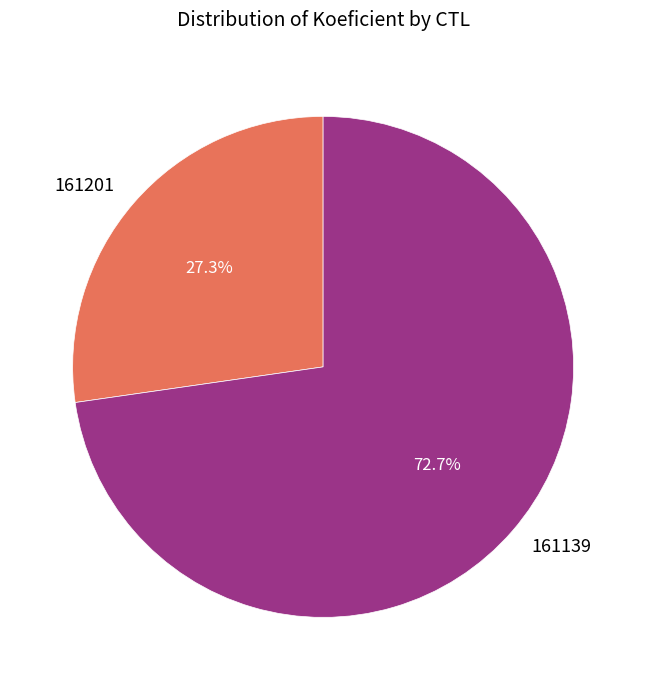

Which slice is the smallest?

161201